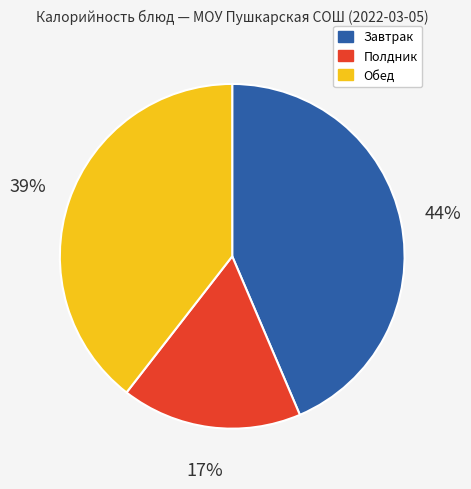

To the nearest percent, what is the average slice percentage?

33%